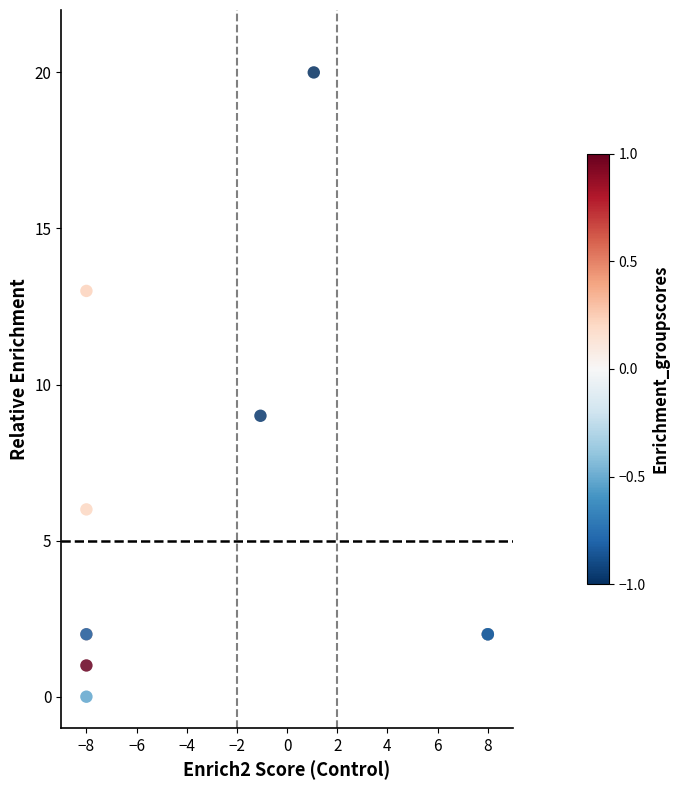

What Y value in the scatter plot is closest to 10?

9